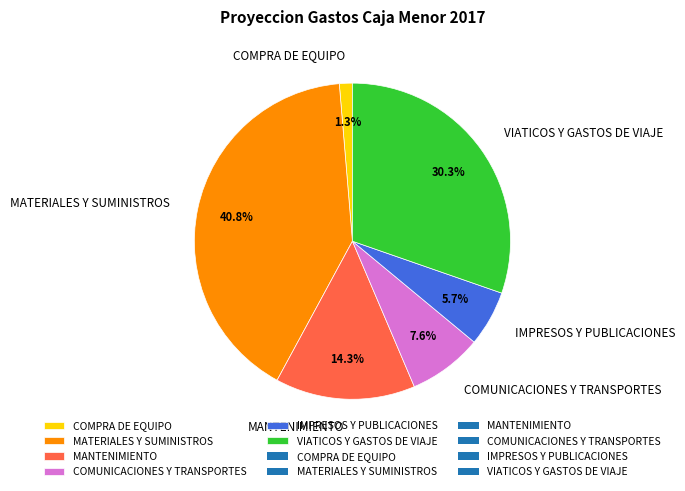

To the nearest percent, what percentage of the pie is MATERIALES Y SUMINISTROS?

41%